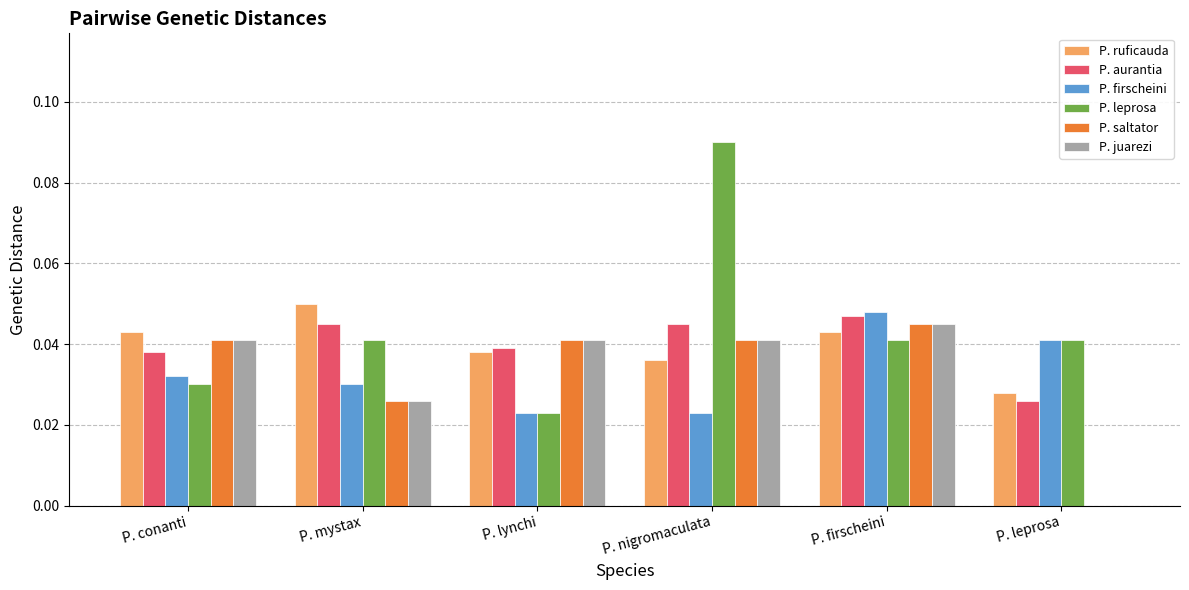

Which series changed the most between P. nigromaculata and P. leprosa?

P. leprosa